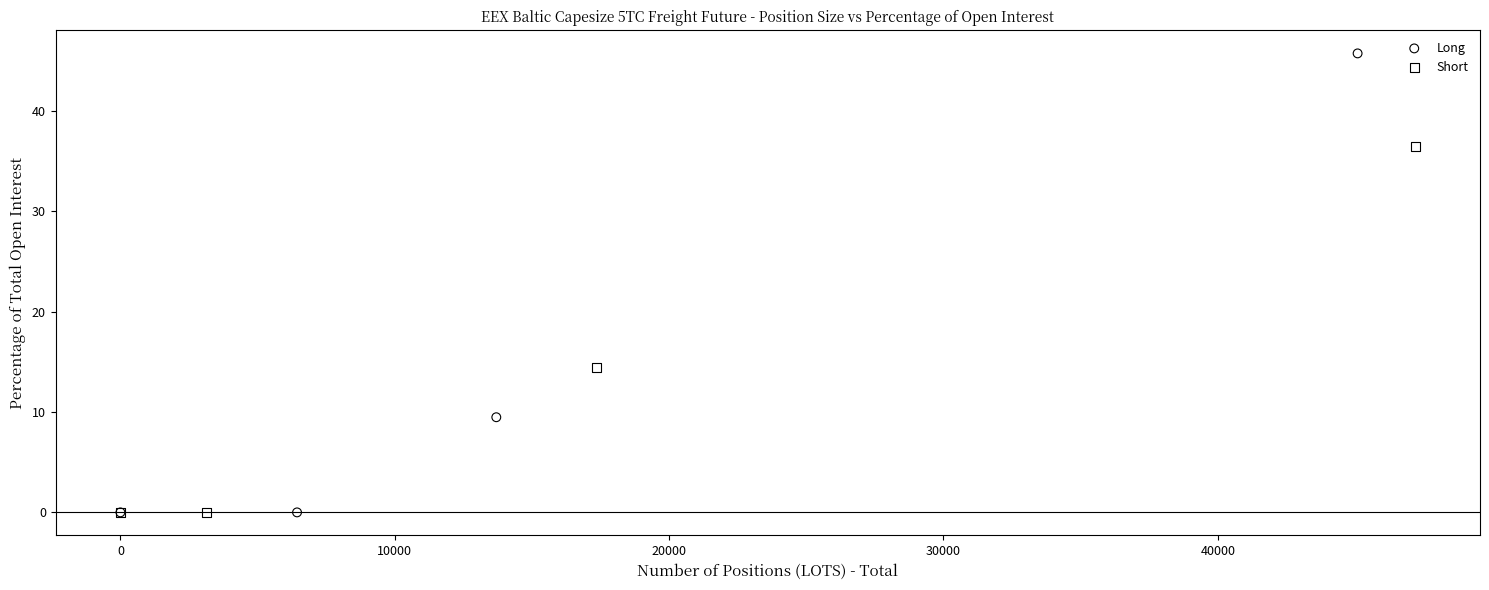

Which series has the largest Y range (max minus min)?

Long